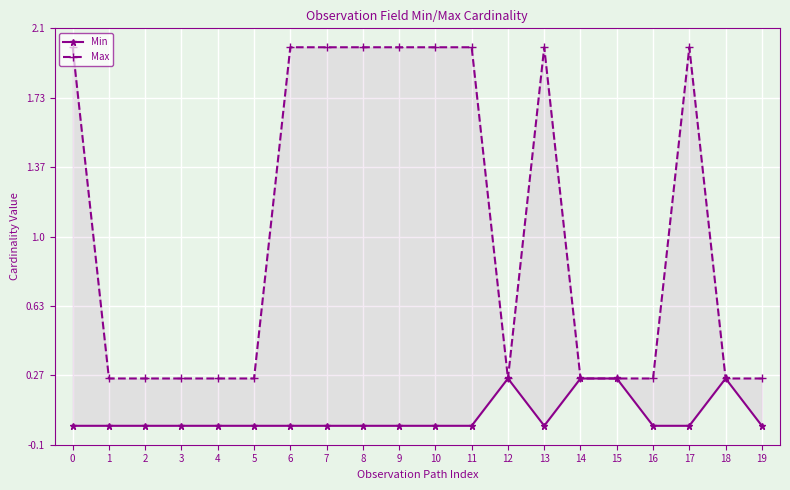

True or false: Min and Max cross at least once.

False